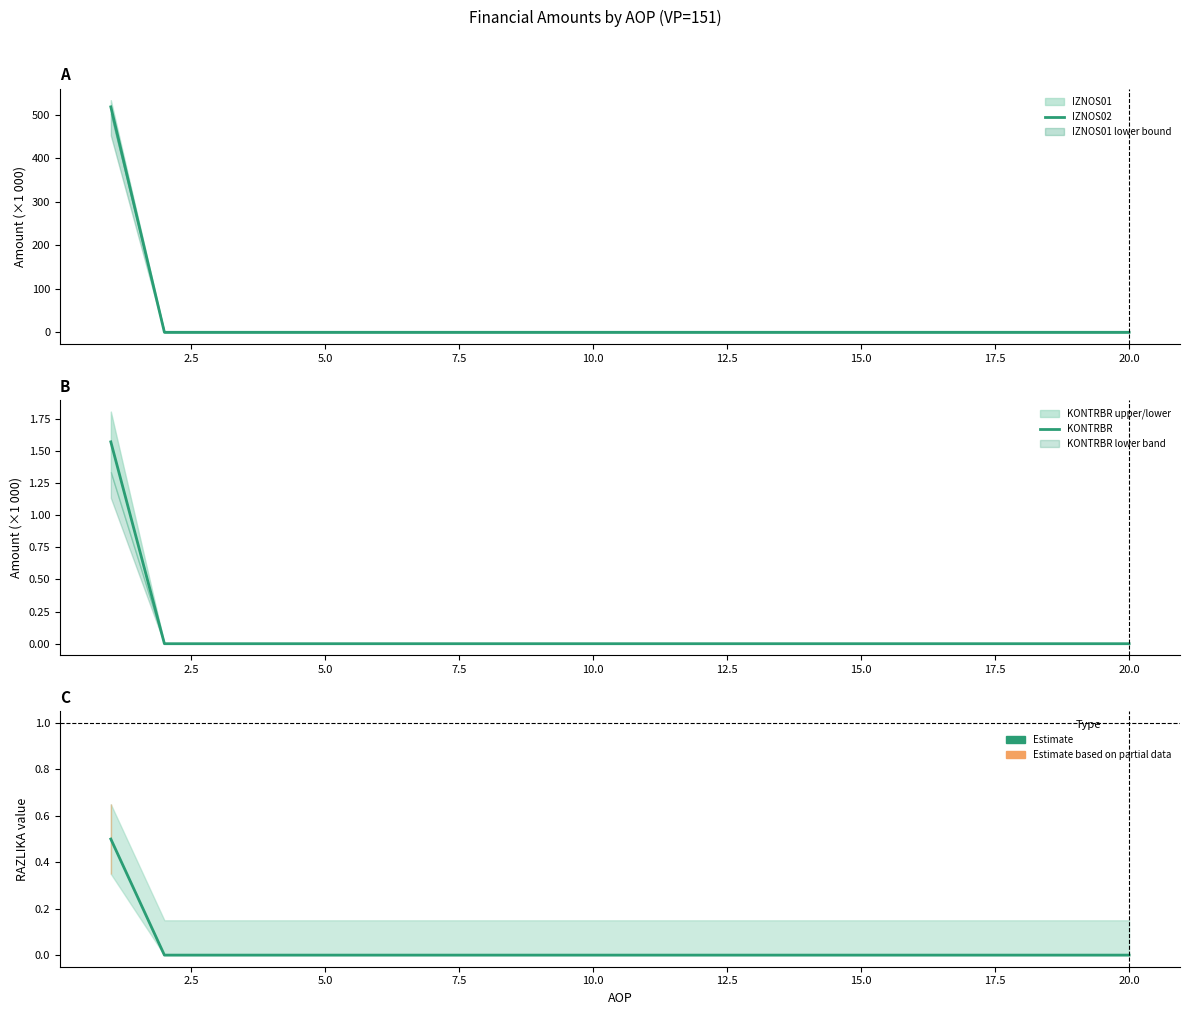

What is the label of the 14th point from the left?

13